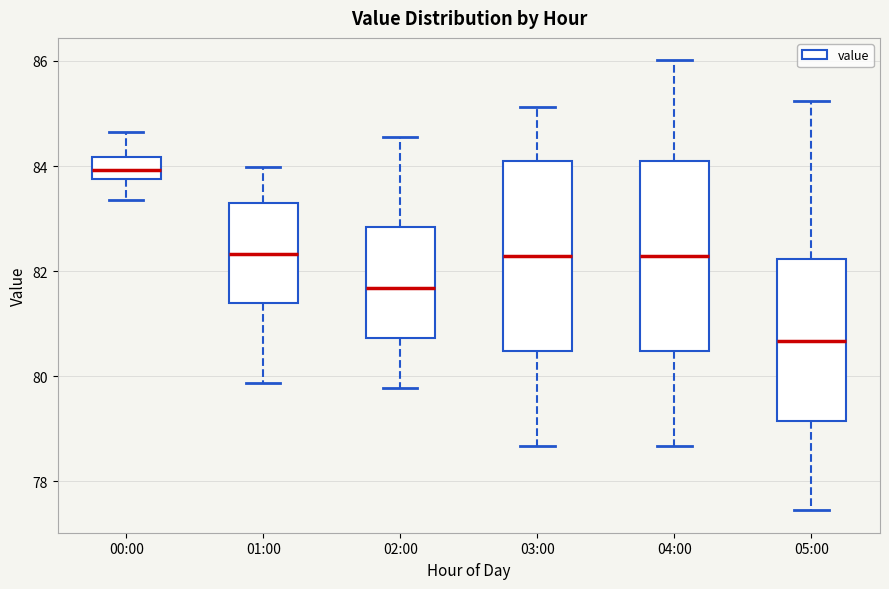

Reading left to right, transcribe this box plot: for each box, give where its median line is, the range the box spans, and where its two whiskers end, as read against the y-axis. The values are not printed on the chart, so give them approximately, as read against the axis.

00:00: median 84.0, box 83.8 to 84.2, whiskers 83.4 to 84.6
01:00: median 82.4, box 81.4 to 83.2, whiskers 79.8 to 84.0
02:00: median 81.6, box 80.8 to 82.8, whiskers 79.8 to 84.6
03:00: median 82.2, box 80.4 to 84.0, whiskers 78.6 to 85.2
04:00: median 82.2, box 80.4 to 84.0, whiskers 78.6 to 86.0
05:00: median 80.6, box 79.2 to 82.2, whiskers 77.4 to 85.2